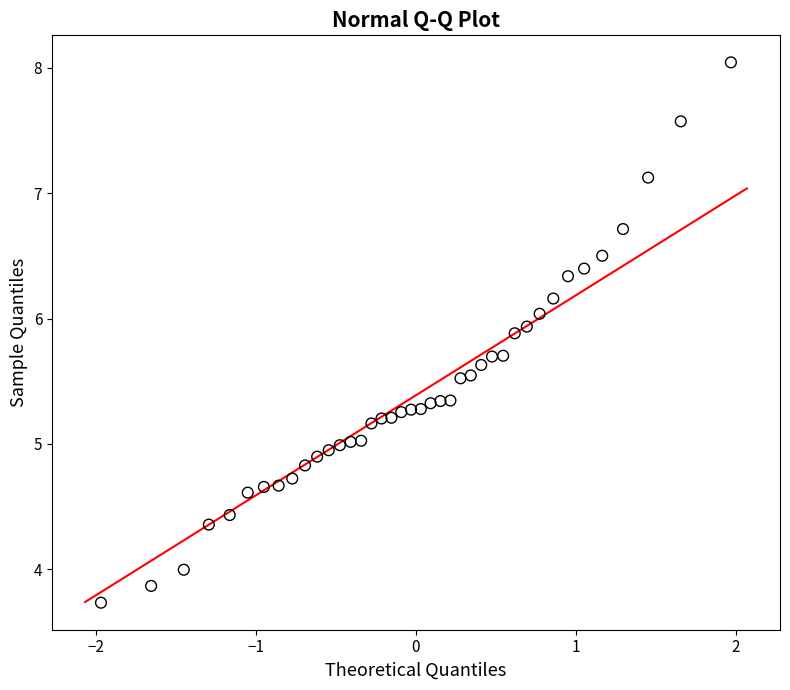

What is the range of X values (max minus min)?

3.9